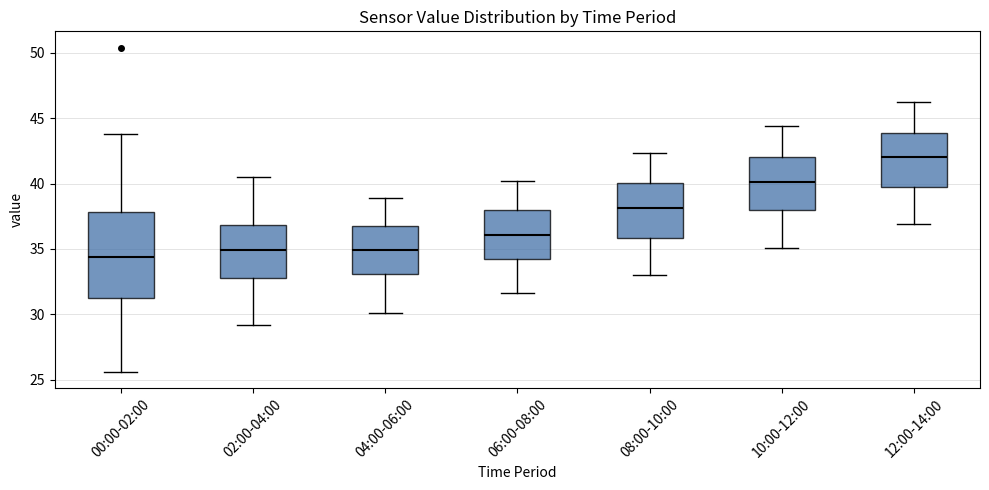

Reading left to right, read every box against the y-axis: the position of its median line, the range the box covers, and the ends of its whiskers. The values are not printed on the chart, so give them approximately, as read against the axis.

00:00-02:00: median 34.5, box 31.0 to 38.0, whiskers 25.5 to 44.0
02:00-04:00: median 35.0, box 33.0 to 37.0, whiskers 29.0 to 40.5
04:00-06:00: median 35.0, box 33.0 to 36.5, whiskers 30.0 to 39.0
06:00-08:00: median 36.0, box 34.0 to 38.0, whiskers 31.5 to 40.0
08:00-10:00: median 38.0, box 36.0 to 40.0, whiskers 33.0 to 42.5
10:00-12:00: median 40.0, box 38.0 to 42.0, whiskers 35.0 to 44.5
12:00-14:00: median 42.0, box 40.0 to 44.0, whiskers 37.0 to 46.0